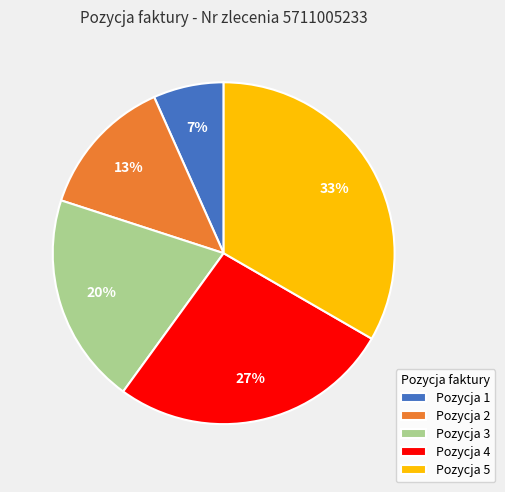

What percentage is the Pozycja 4 slice, to the nearest percent?

27%